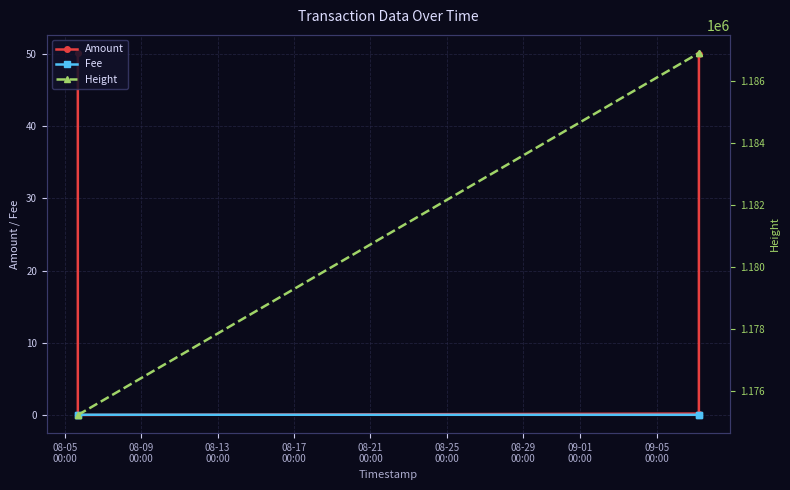

True or false: Fee has a value of 0.0 at 08-09
00:00.

False